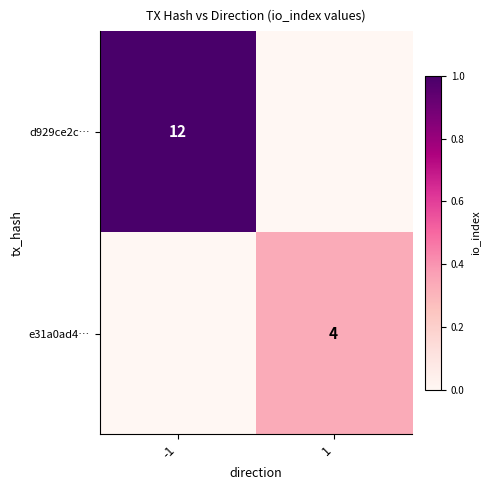

At which category is the sum across all series the highest?

-1